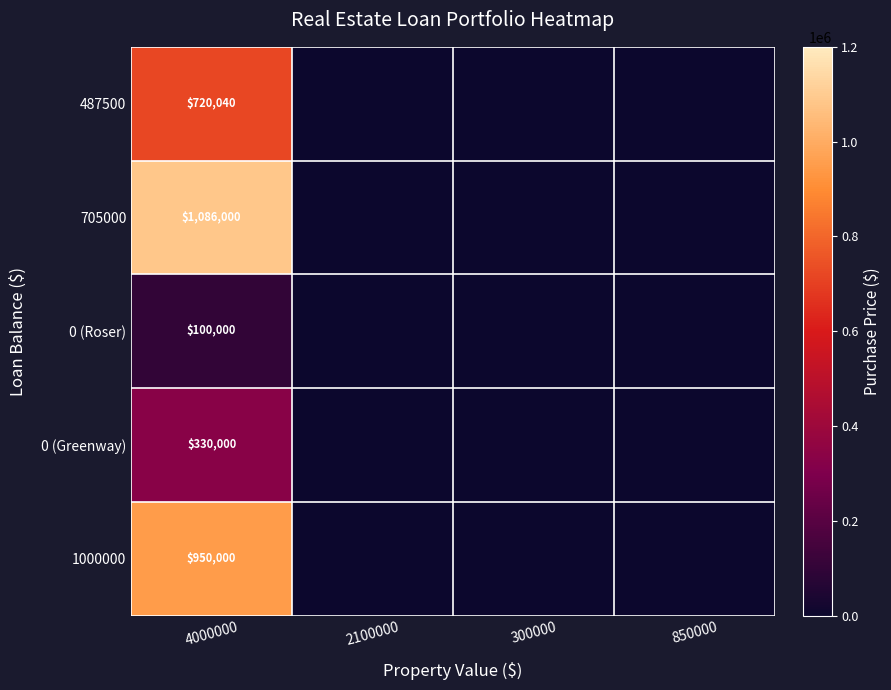

Is it true that 705000 equals 1572524 at 4000000?

False